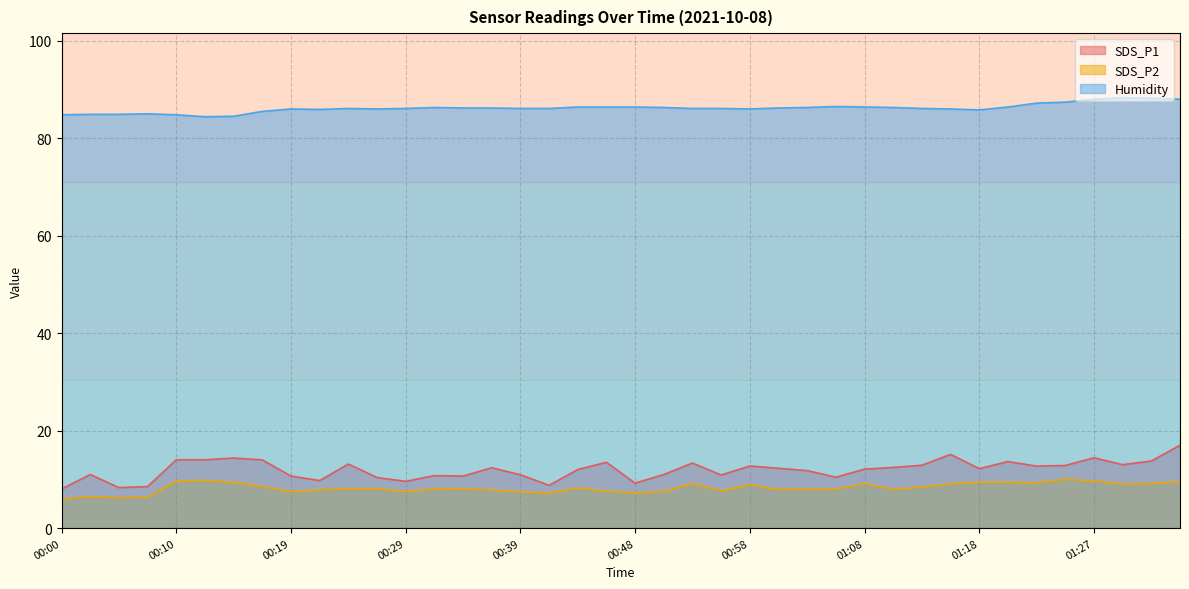

What is the value of the SDS_P1 point at the 16th from the left?

12.4